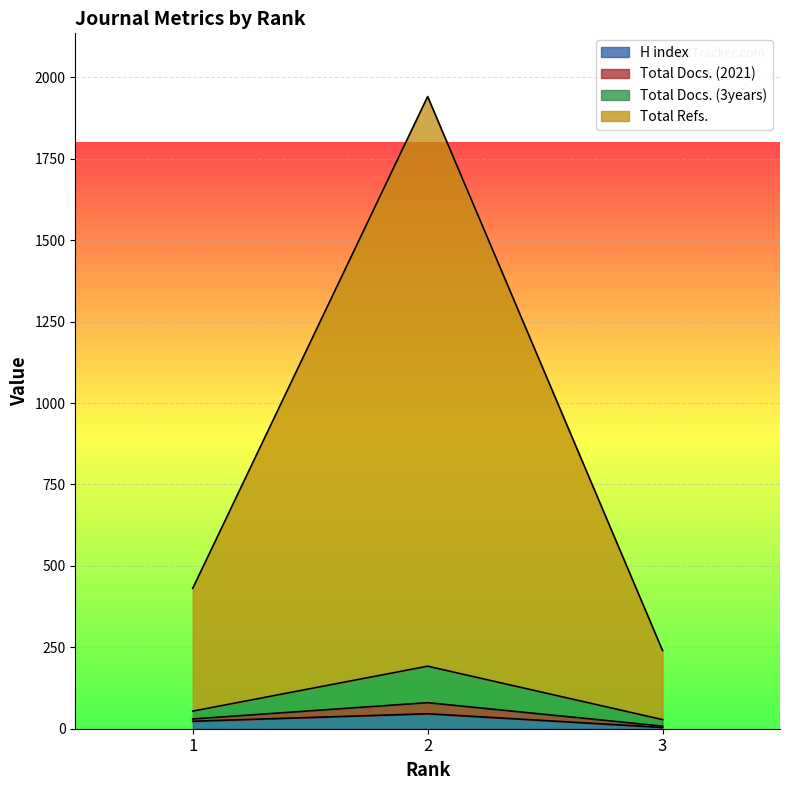

True or false: Total Docs. (3years) has a value of 54 at 1.

True